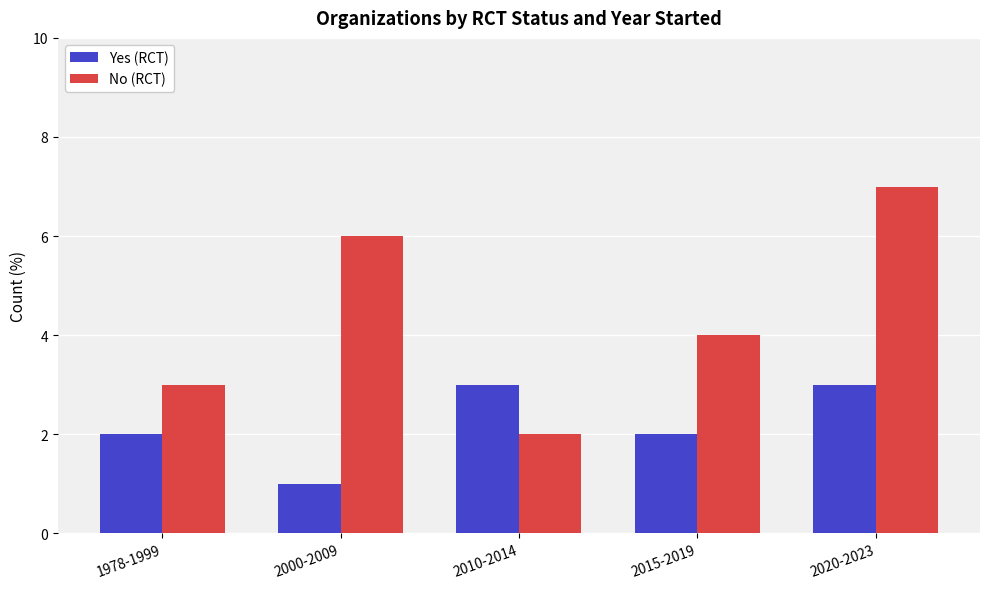

The Yes (RCT) series shows 3 at 2015-2019. True or false?

False